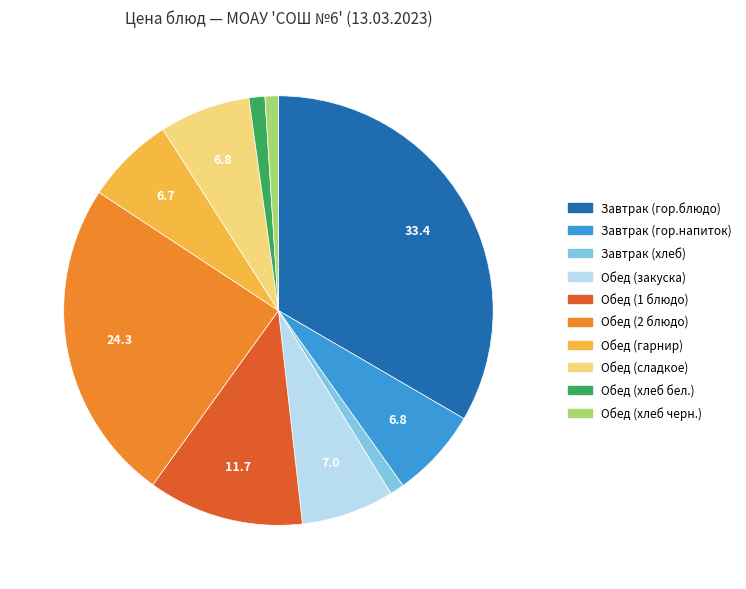

The Обед (1 блюдо) slice represents 12% of the pie. True or false?

True